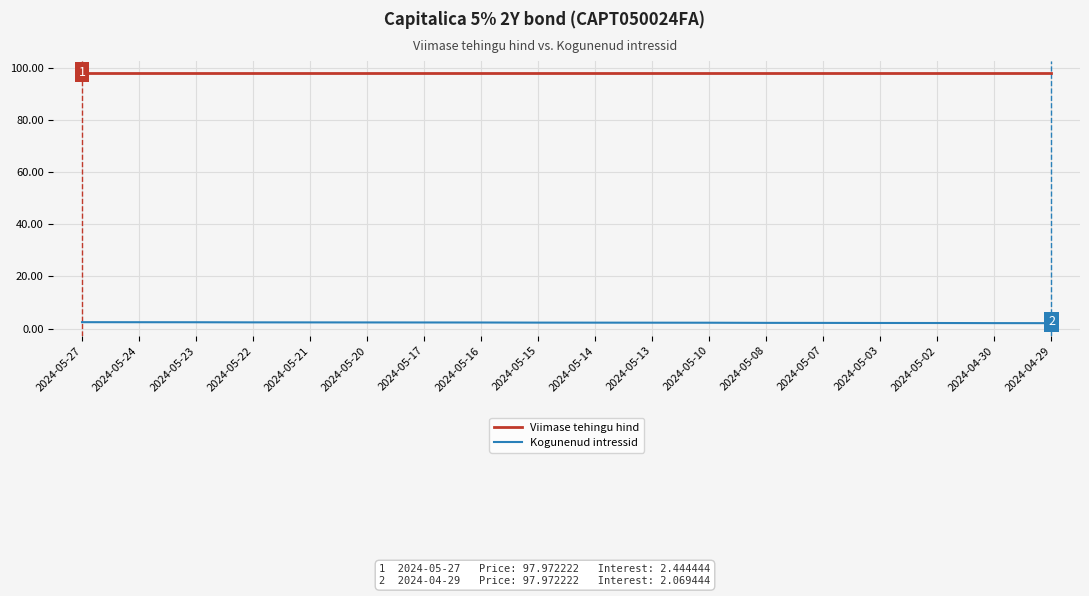

What is the sum of all Kogunenud intressid values?

40.8